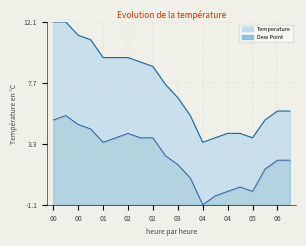

Is it true that Temperature equals 12.1 at 00:30?

True